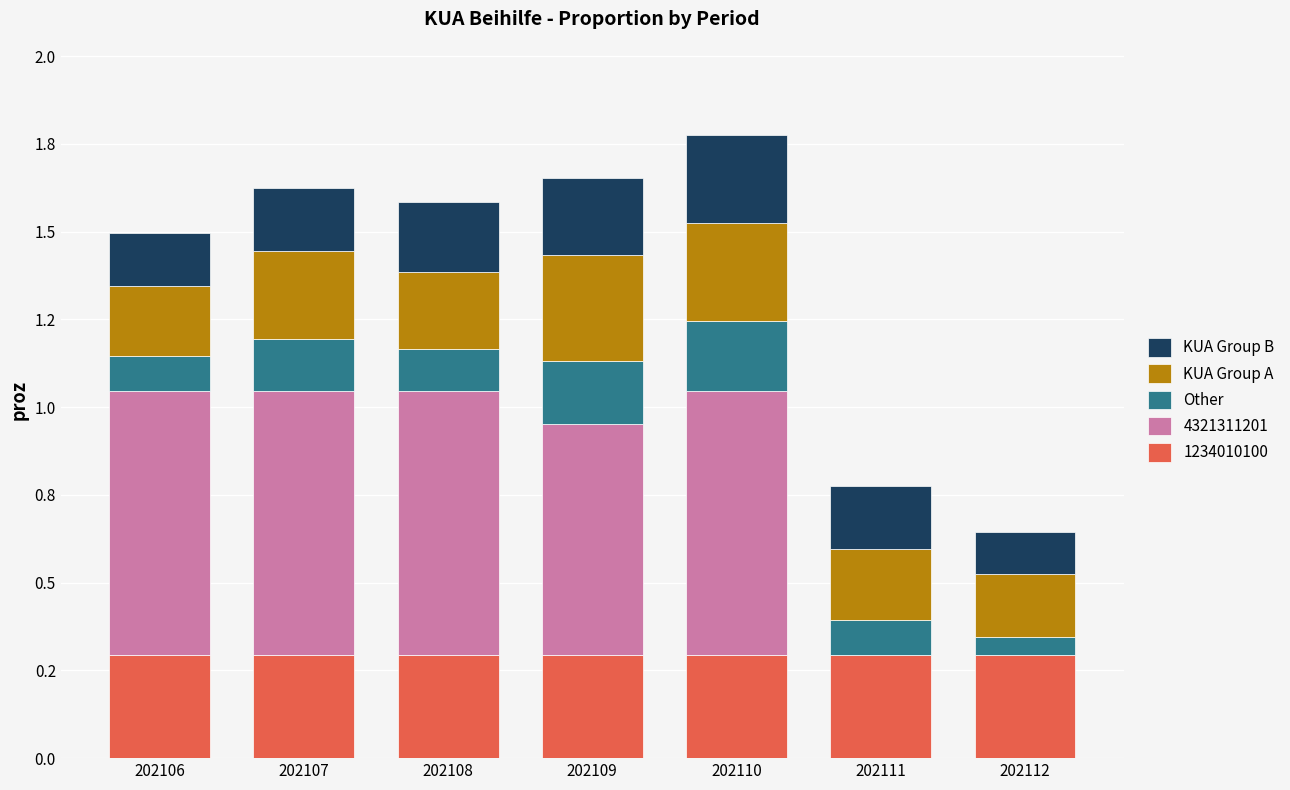

Are the bars horizontal?

No